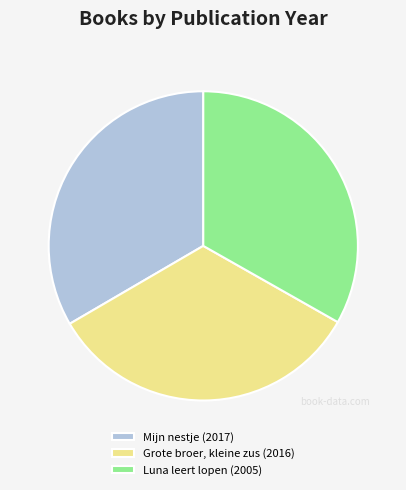

Is the sum of Luna leert lopen (2005) and Grote broer, kleine zus (2016) greater than half?

Yes